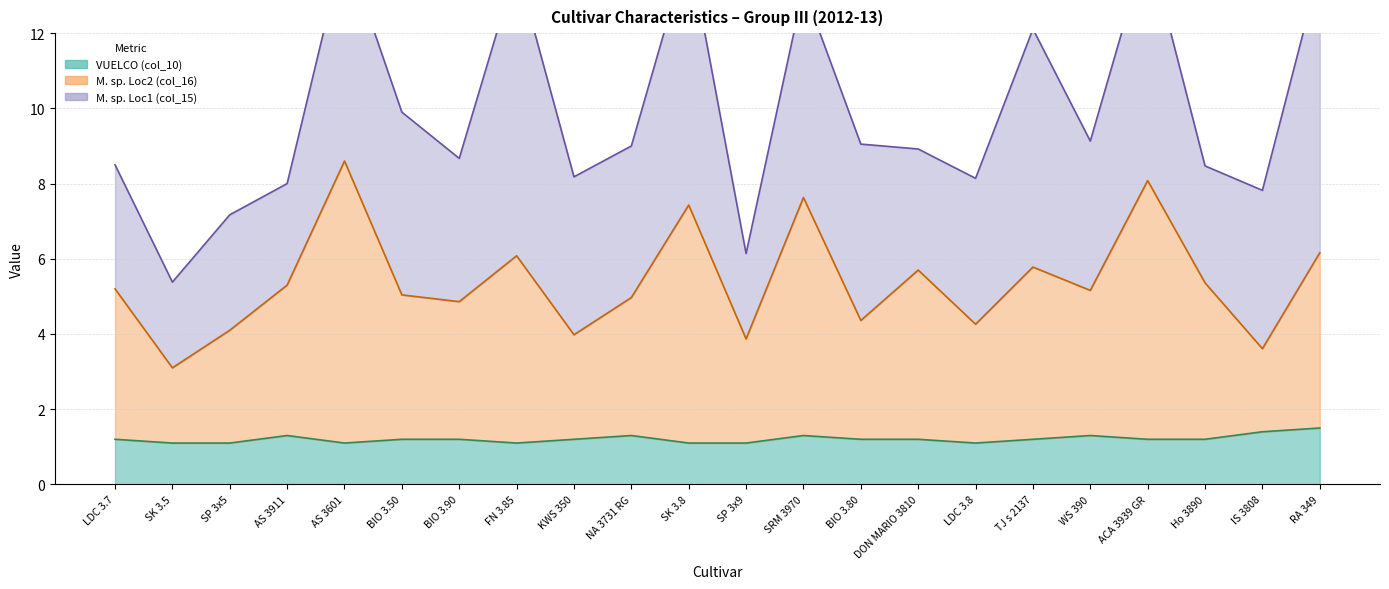

Does the chart display data point markers on the line(s)?

No